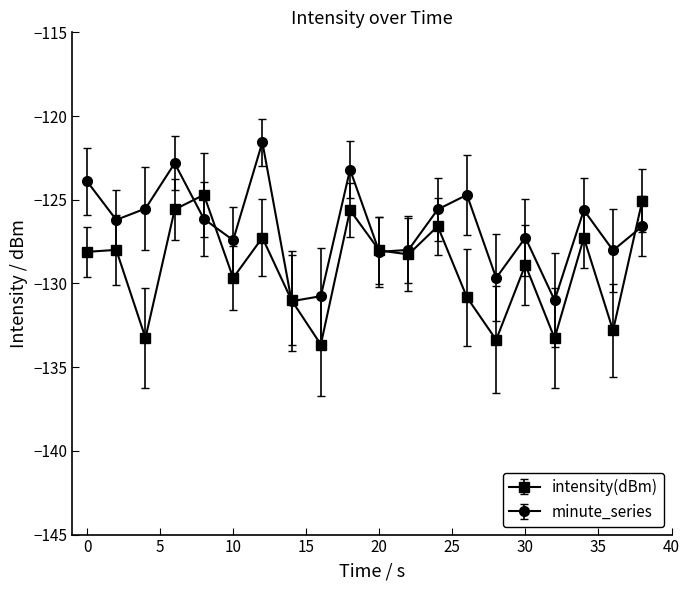

True or false: intensity(dBm) and minute_series cross at least once.

True